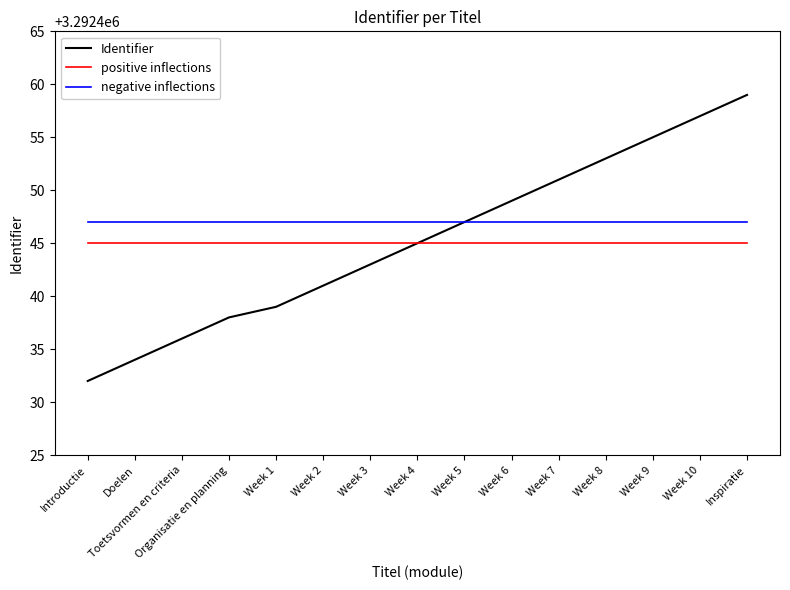

True or false: negative inflections and positive inflections intersect in this chart.

False